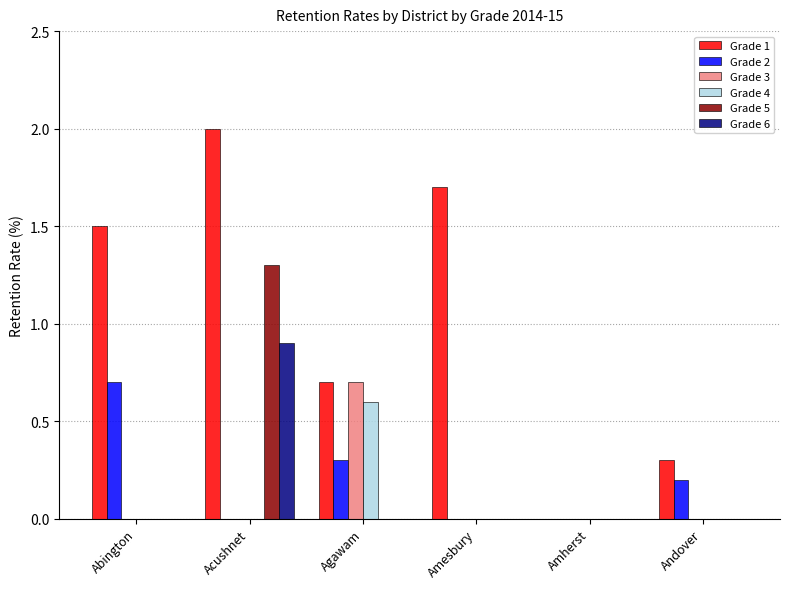

Between Amherst and Andover, which series saw the biggest shift?

Grade 1